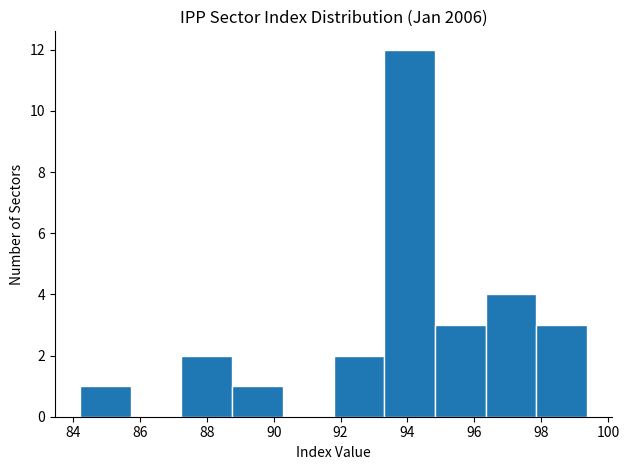

How tall is the bar that spans 88.8 to 90.2 on the x-axis? Neither the bar edges nor the heights are printed on the chart, so give them approximately, as read against the axes.

1